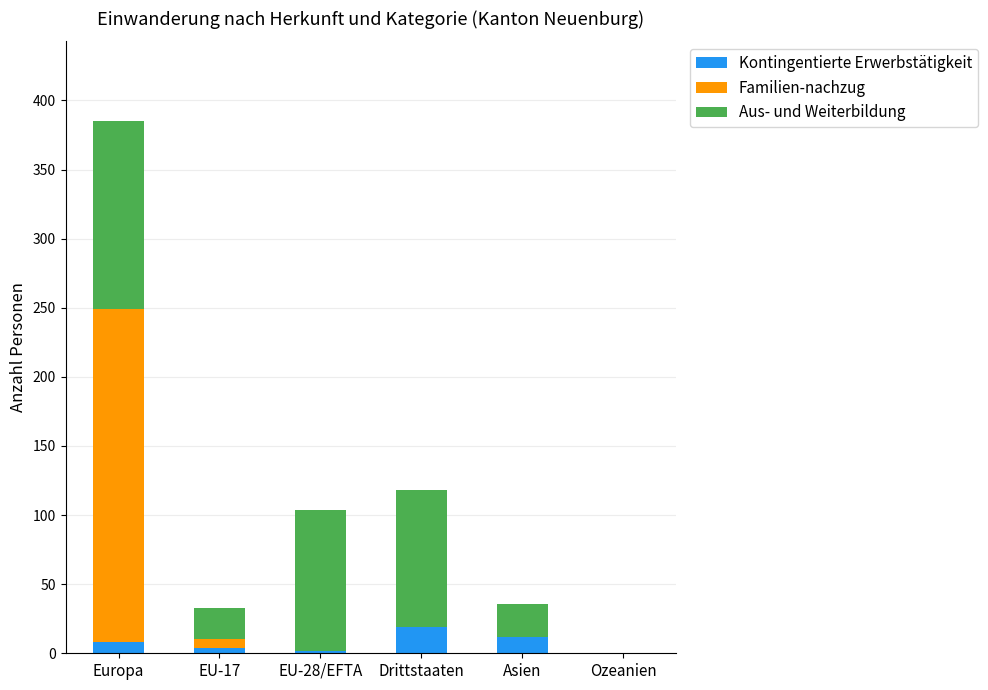

What is the total value across all series at Asien?

36